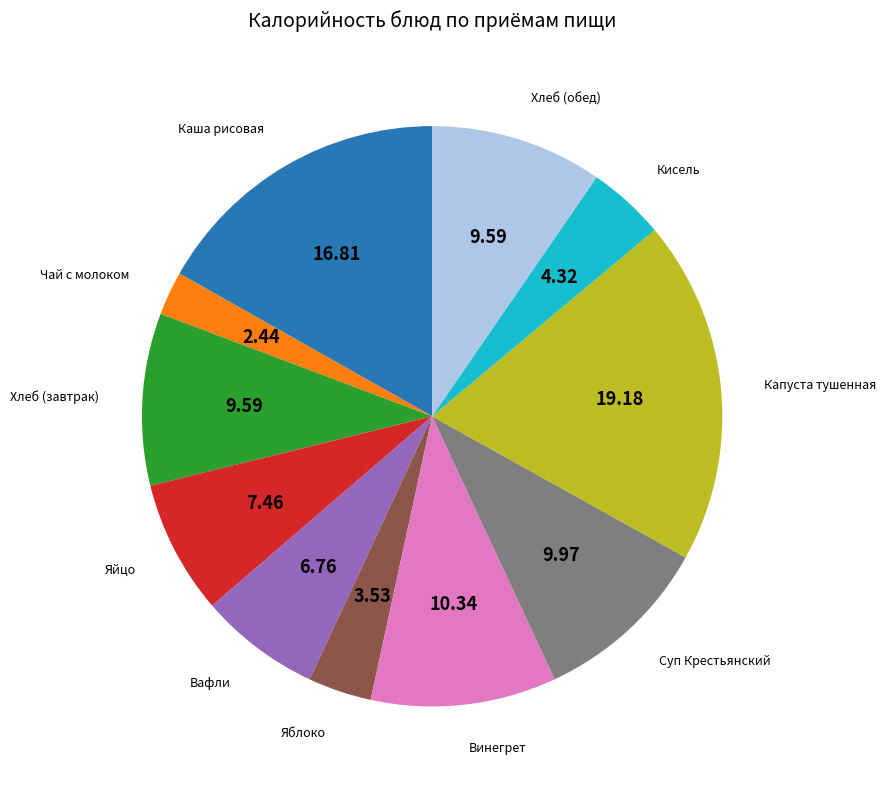

How many segments does this pie chart have?

11